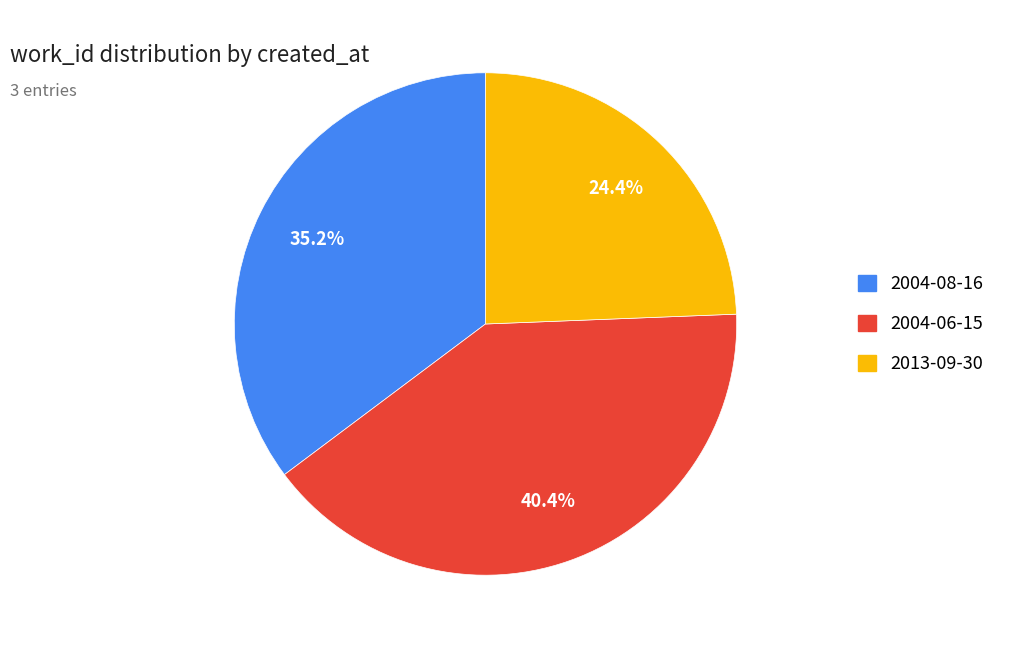

Between 2013-09-30 and 2004-08-16, which is larger?

2004-08-16